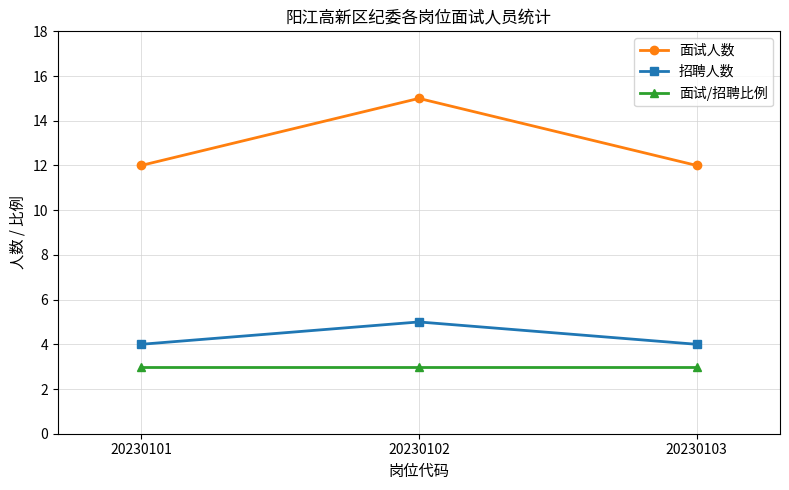

Reading left to right, transcribe all the data shown in this chart.

面试人数: 20230101=12	20230102=15	20230103=12
招聘人数: 20230101=4	20230102=5	20230103=4
面试/招聘比例: 20230101=3	20230102=3	20230103=3